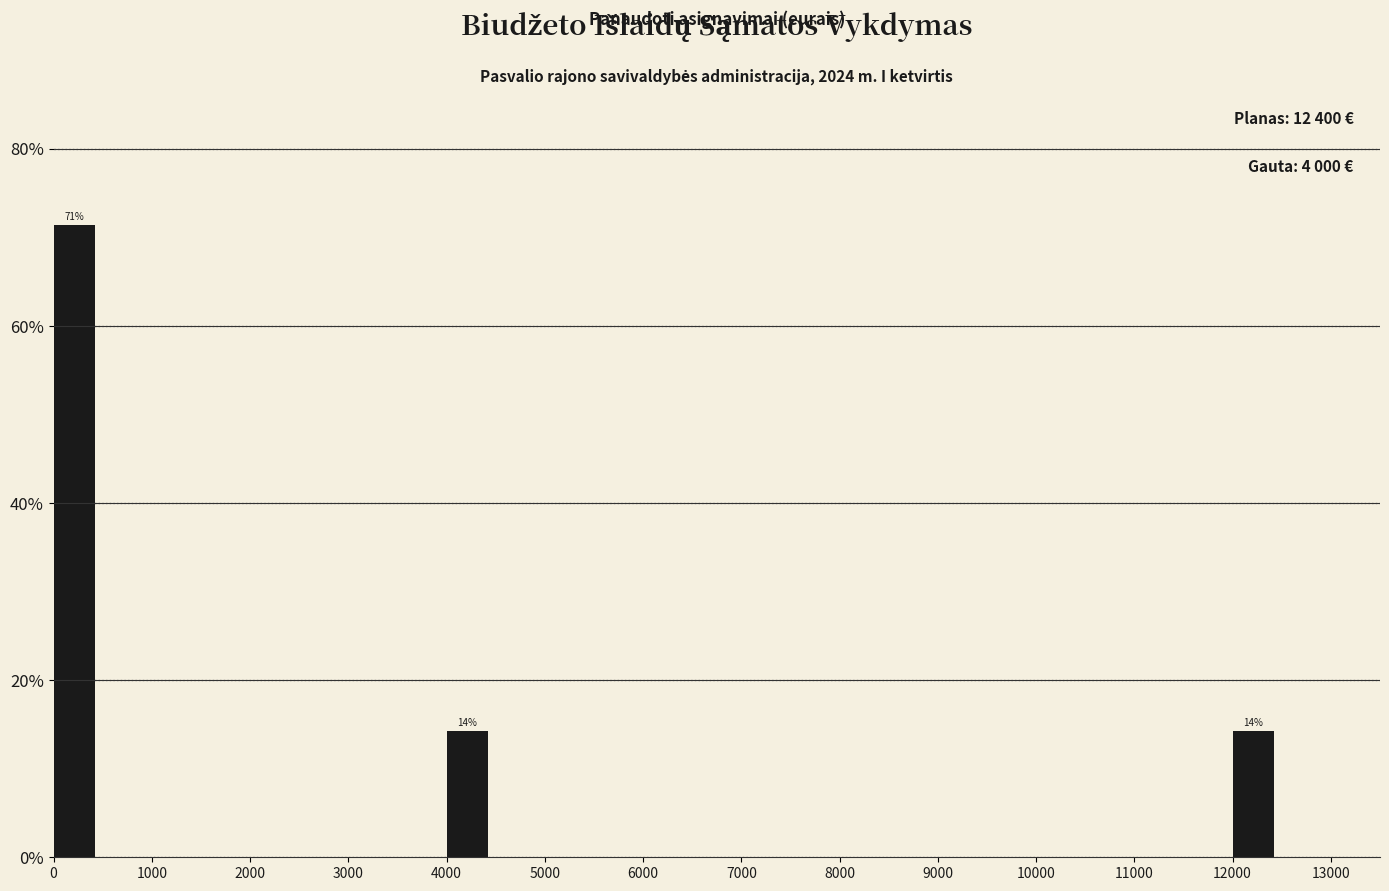

Which range on the x-axis has the tallest bar?

0 to 500